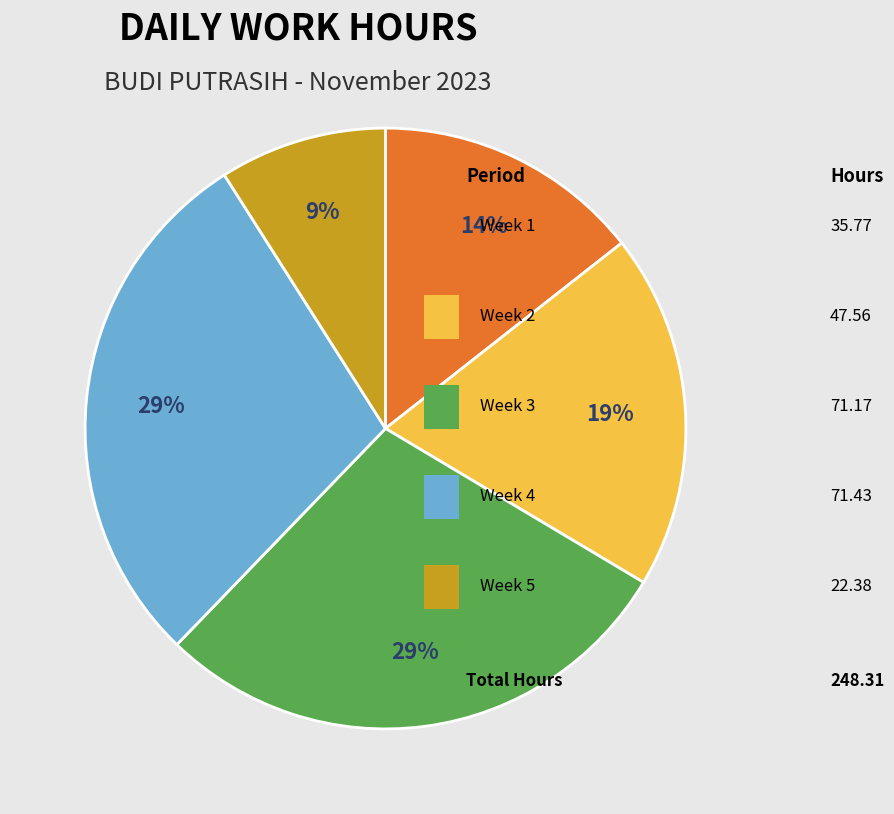

To the nearest percent, what is the difference between the largest and smallest slice percentages?

20%